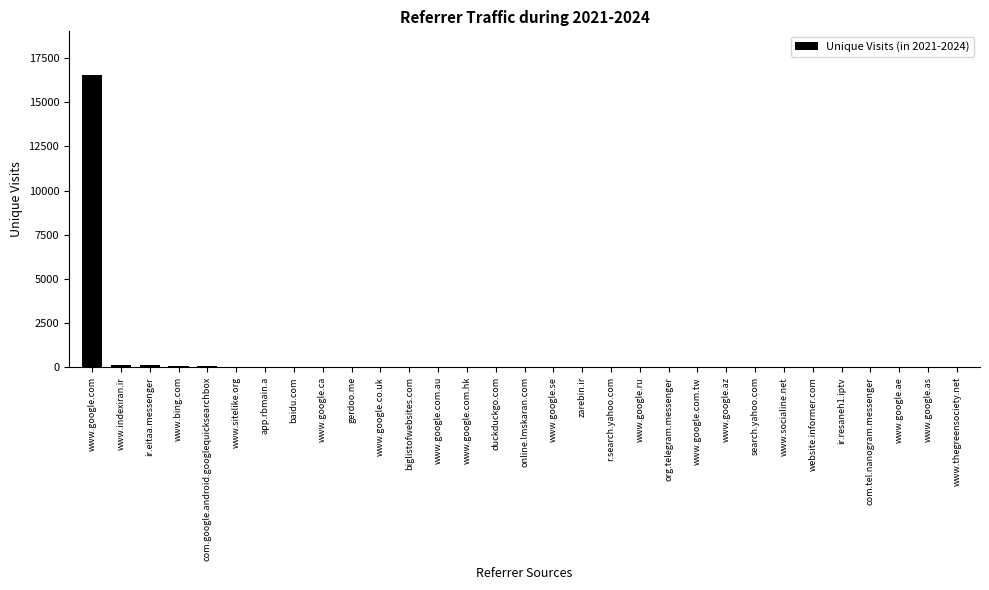

Which label corresponds to the largest value in the chart?

www.google.com